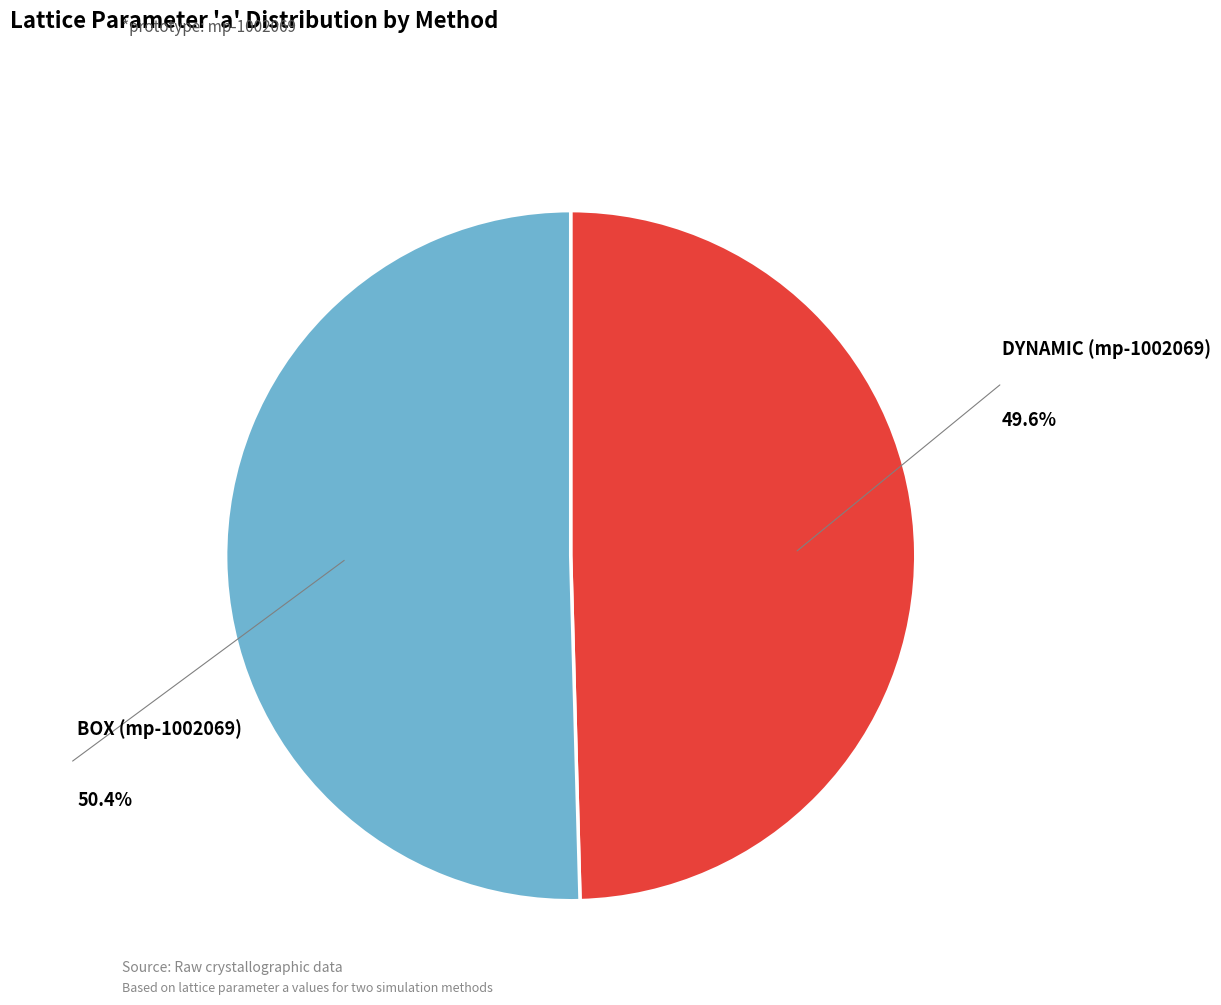

Does any single category account for the majority?

Yes